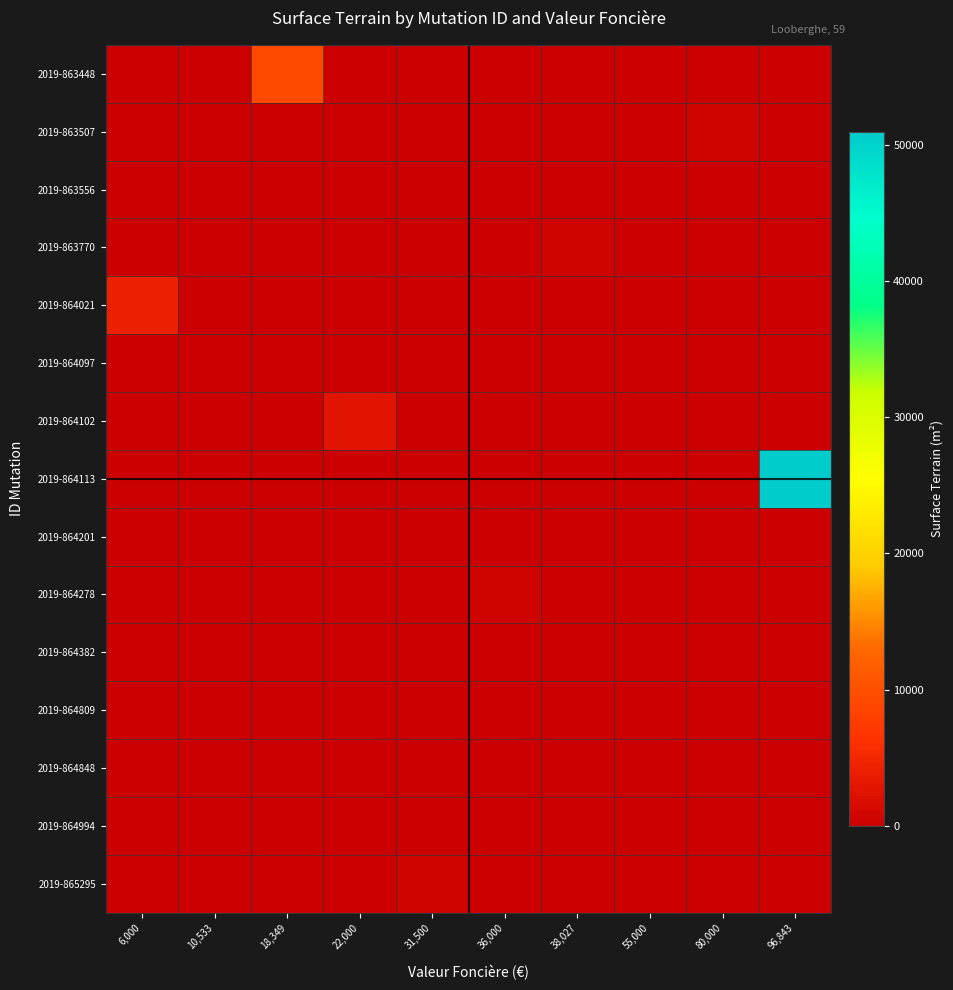

Which label corresponds to the largest value in the chart?

96,843